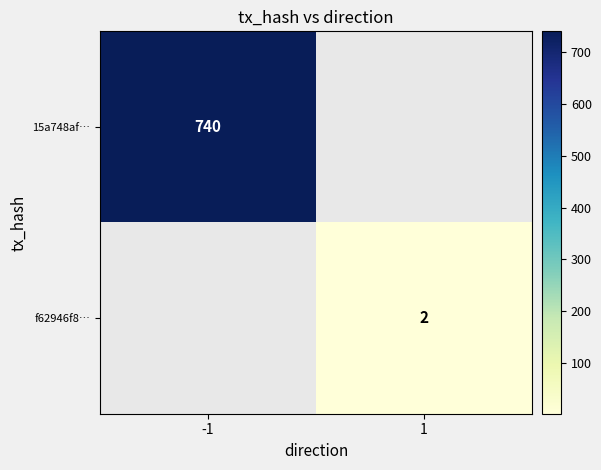

How many series are shown in this chart?

2